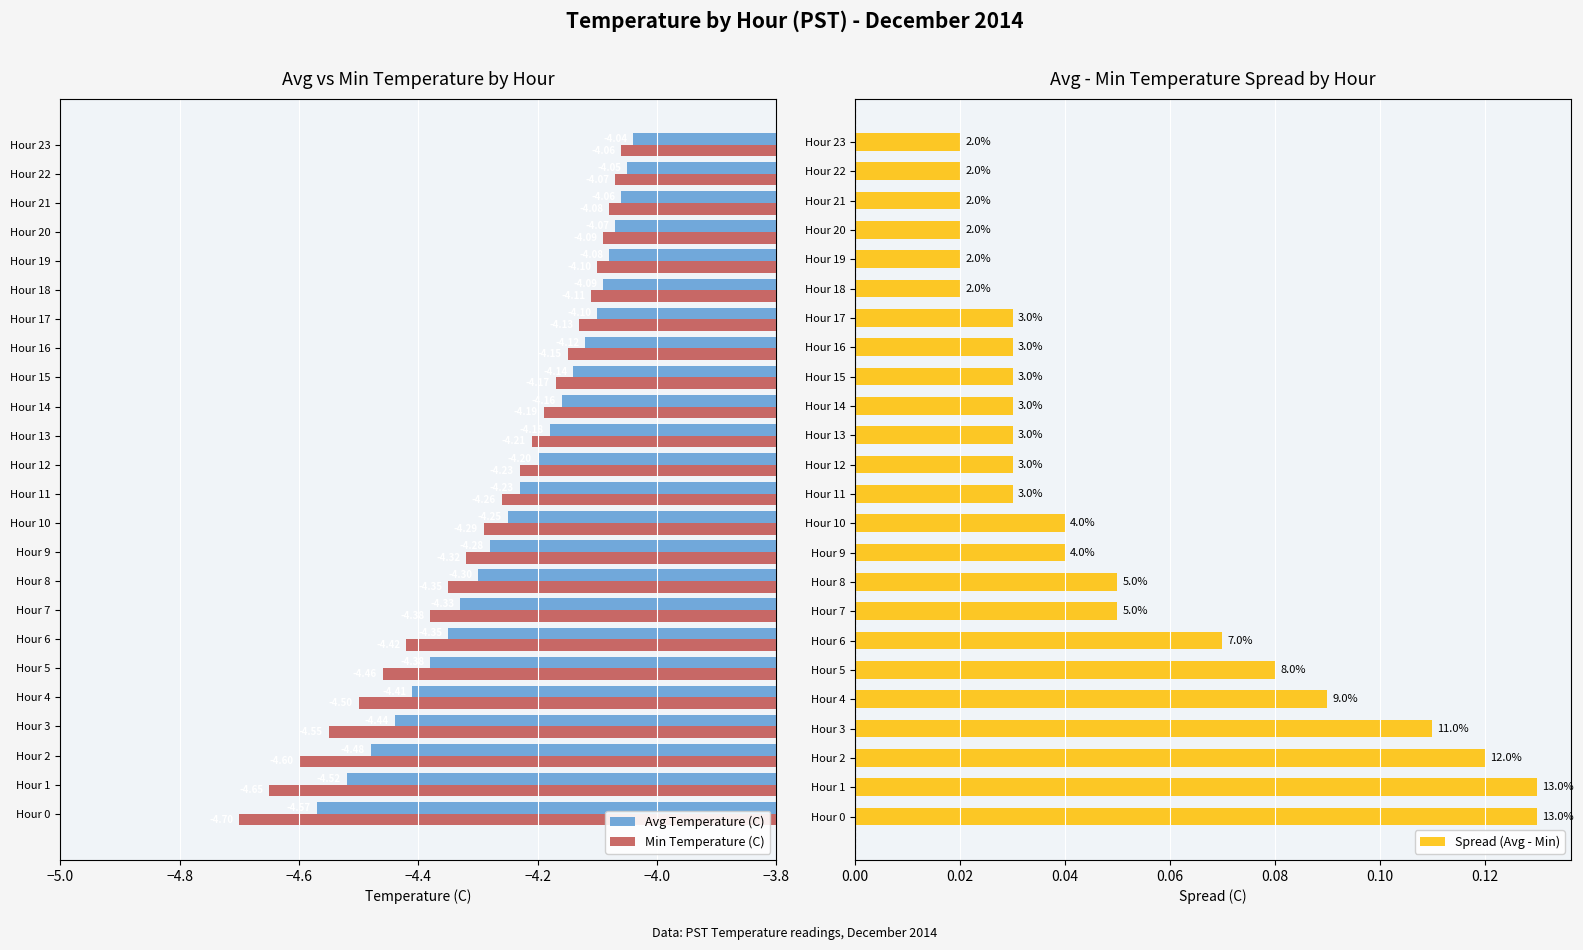

Is the value of Avg Temperature (C) at Hour 5 greater than the value of Min Temperature (C) at Hour 9?

No